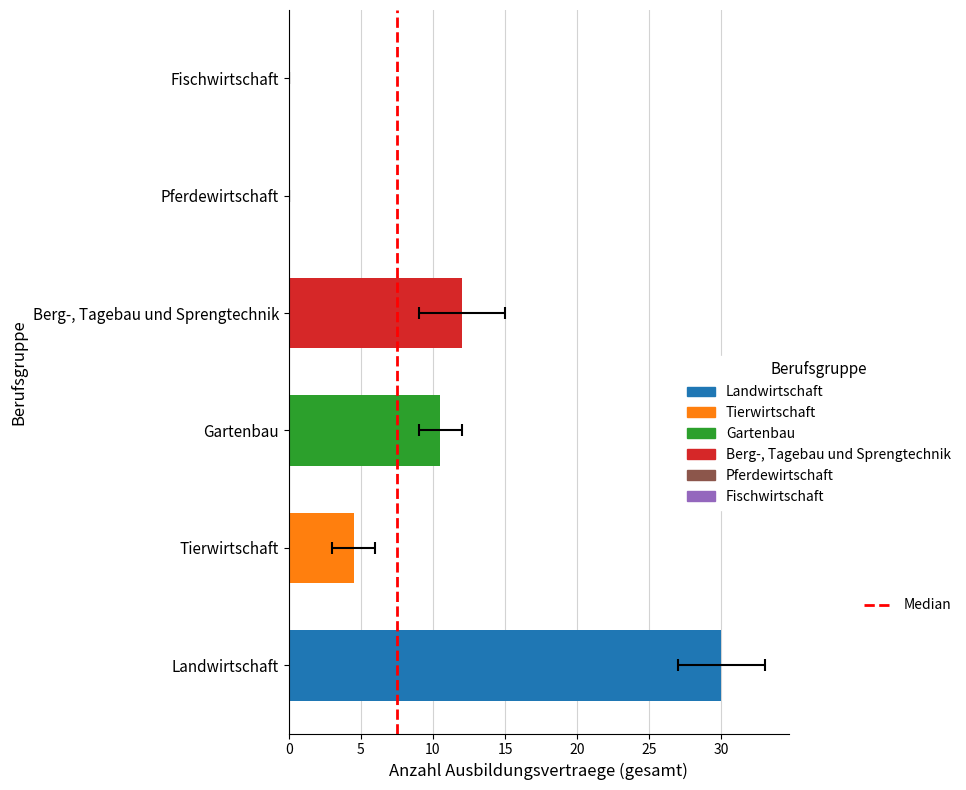

The value at 0 is 0. True or false?

True